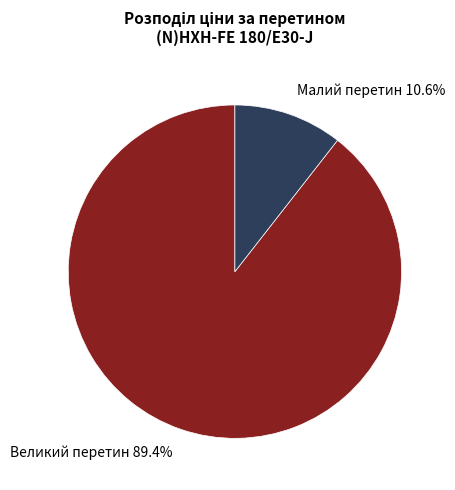

To the nearest percent, what is the difference between the largest and smallest slice percentages?

79%